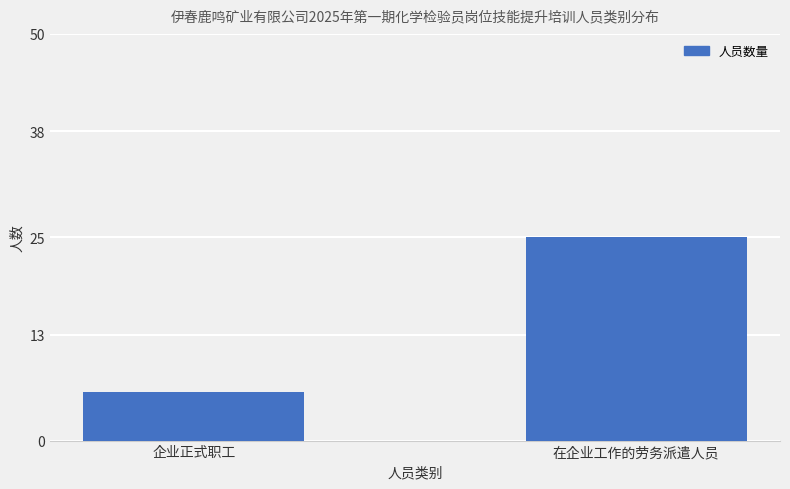

How many bars are there in total?

2